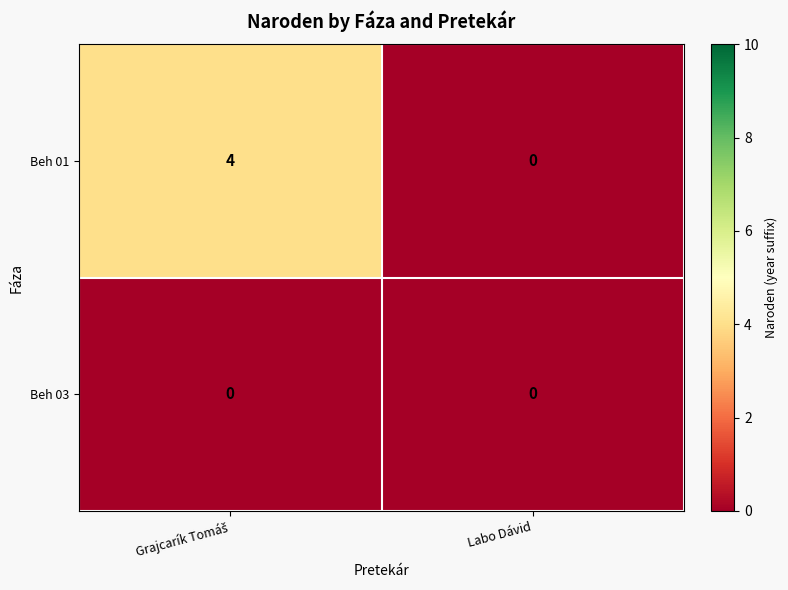

At how many categories does at least one series exceed 1?

1